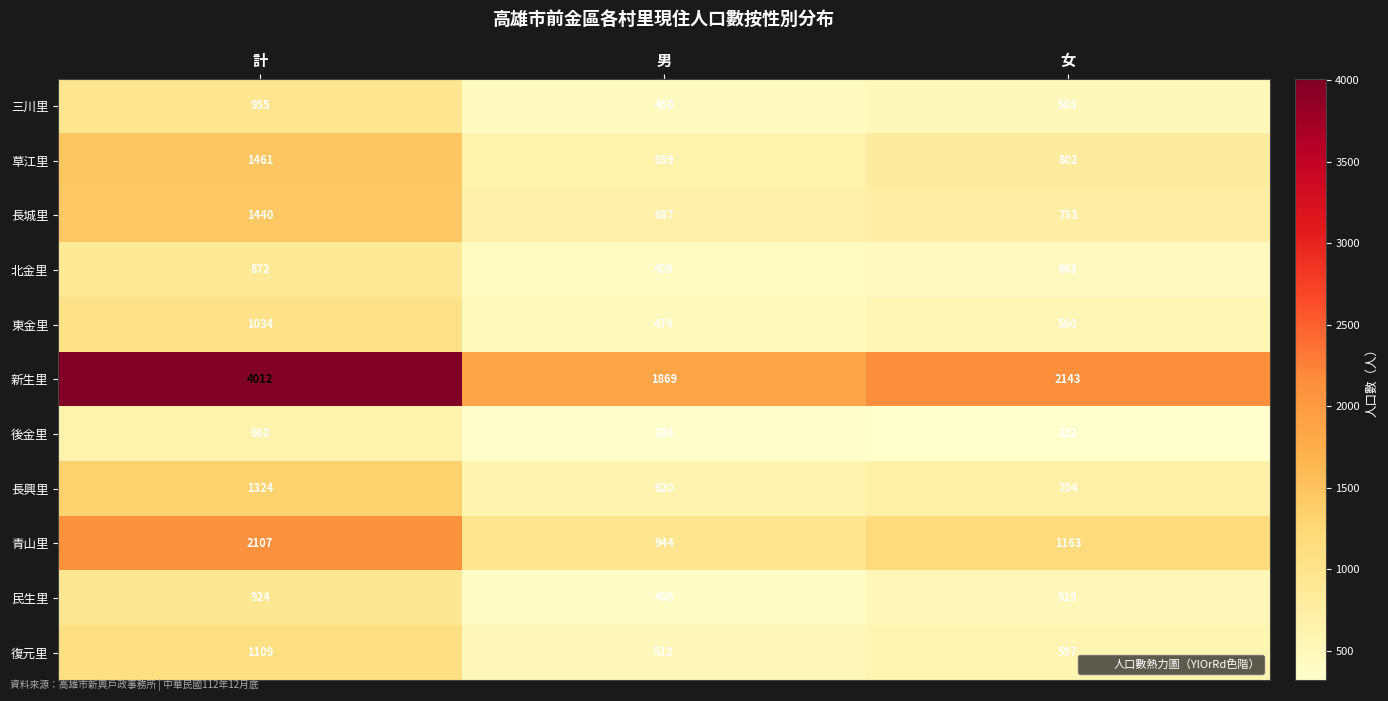

Rank the series at 計 from highest to lowest value.

新生里, 青山里, 草江里, 長城里, 長興里, 復元里, 東金里, 三川里, 民生里, 北金里, 後金里